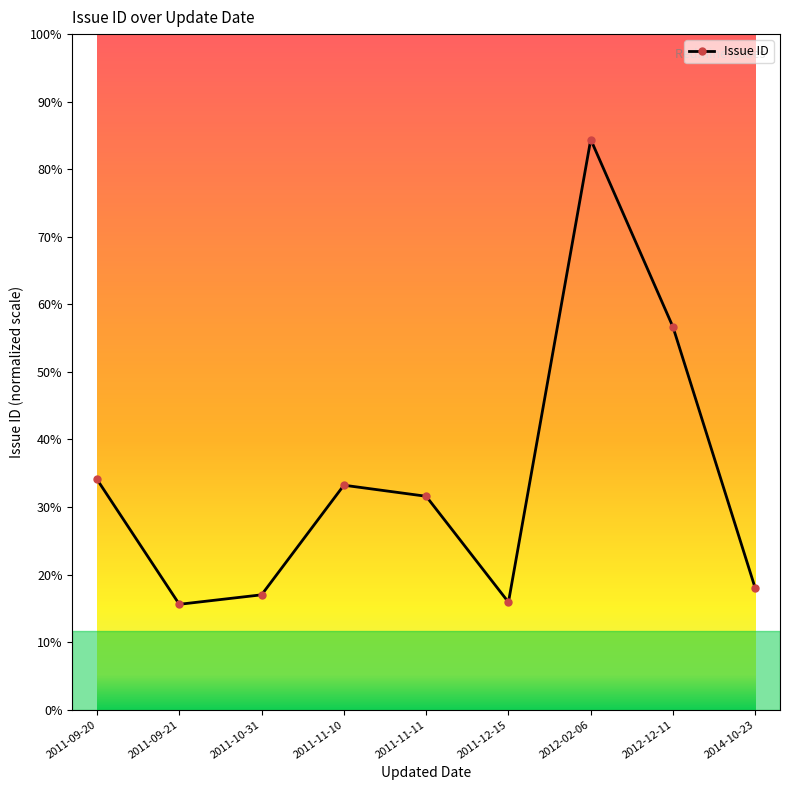

True or false: the data shows 3863 at 2011-12-15.

False